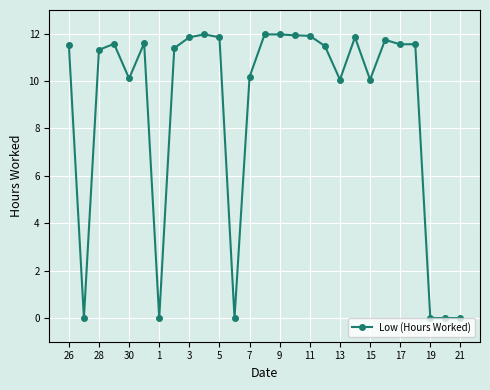

True or false: the data has more than 1 interior local peaks.

True